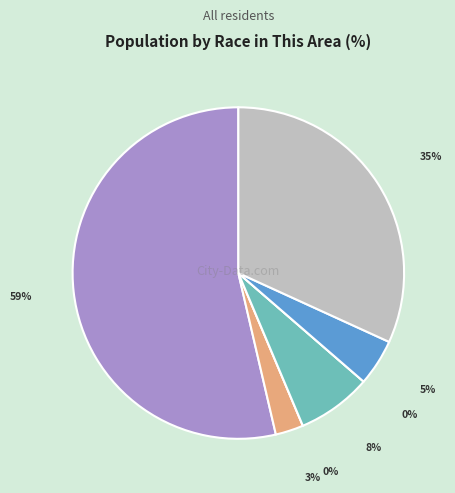

The Two or More Races slice represents 21% of the pie. True or false?

False